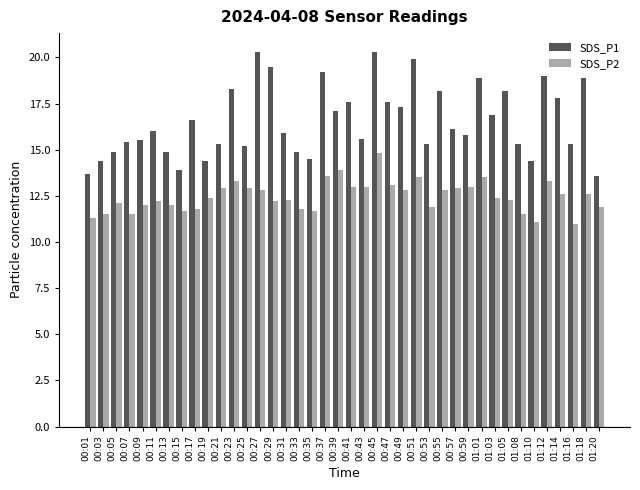

What is the average value of the SDS_P1 series?

16.5